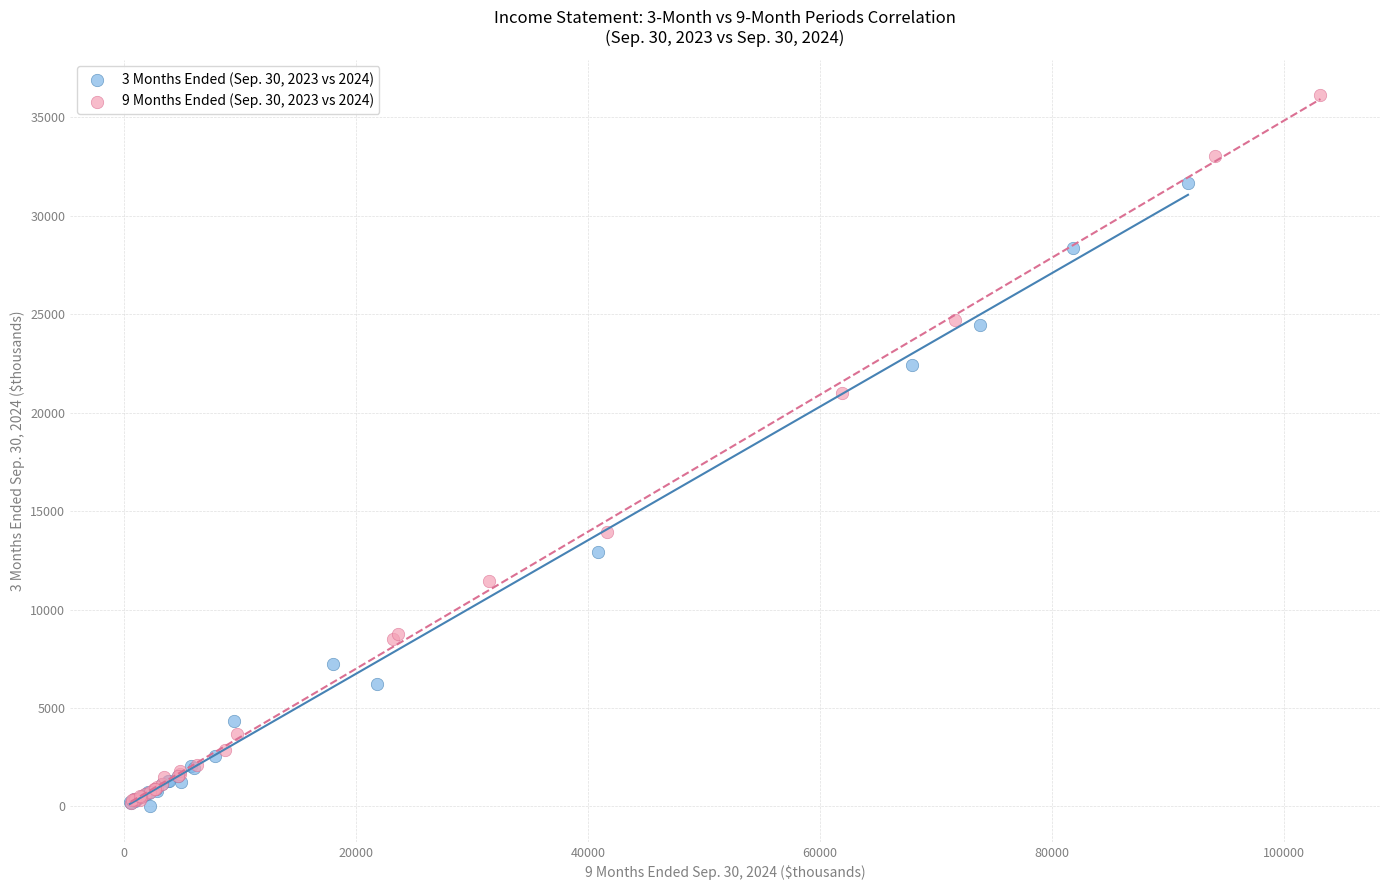

Which series reaches the maximum Y coordinate?

9 Months Ended (Sep. 30, 2023 vs 2024)